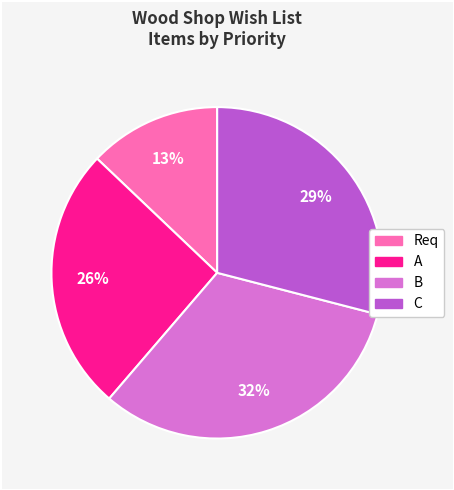

To the nearest percent, what is the difference between the largest and smallest slice percentages?

19%